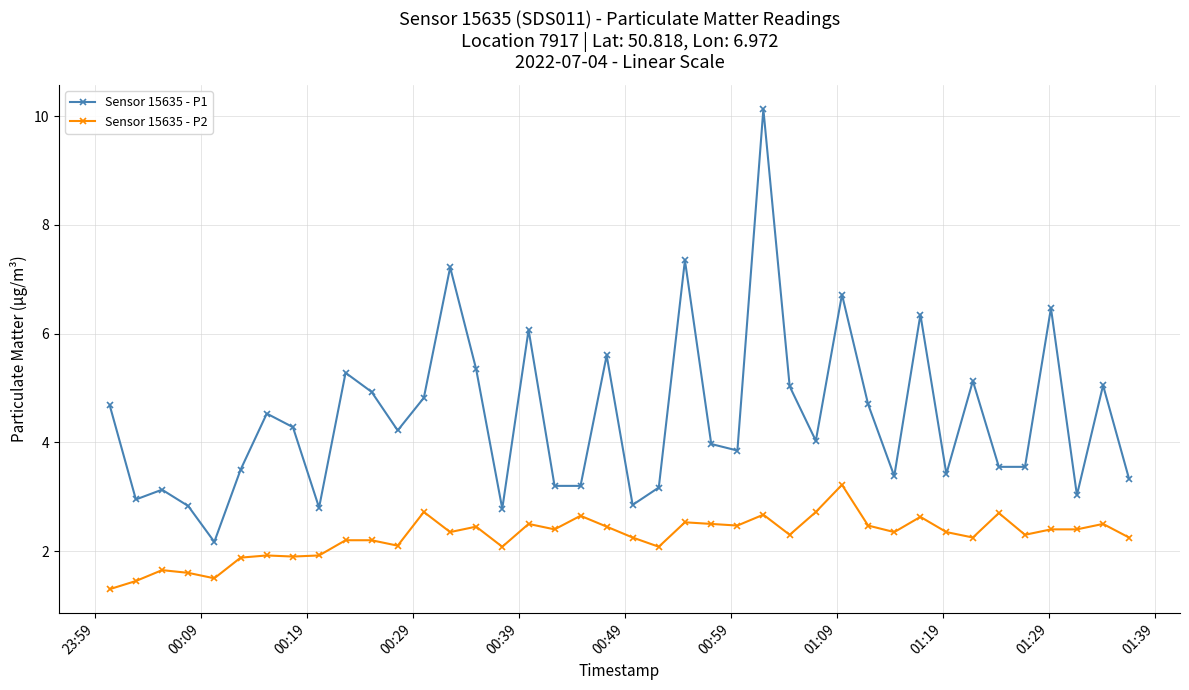

List the series in order of their peak value, lowest first.

Sensor 15635 - P2, Sensor 15635 - P1